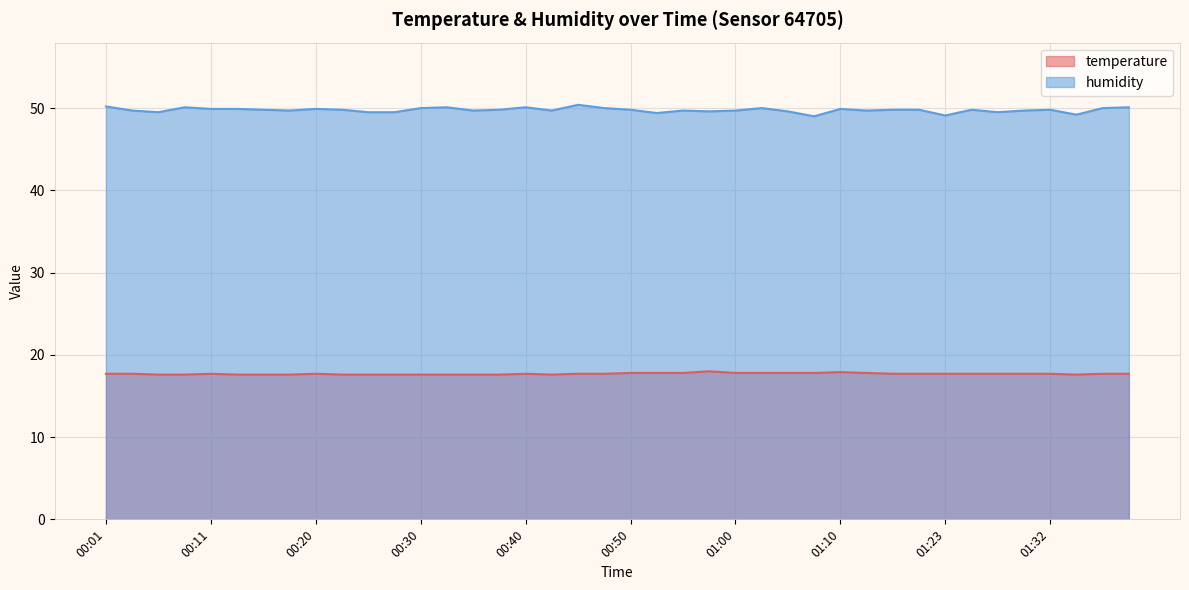

How many distinct data groups are displayed?

2